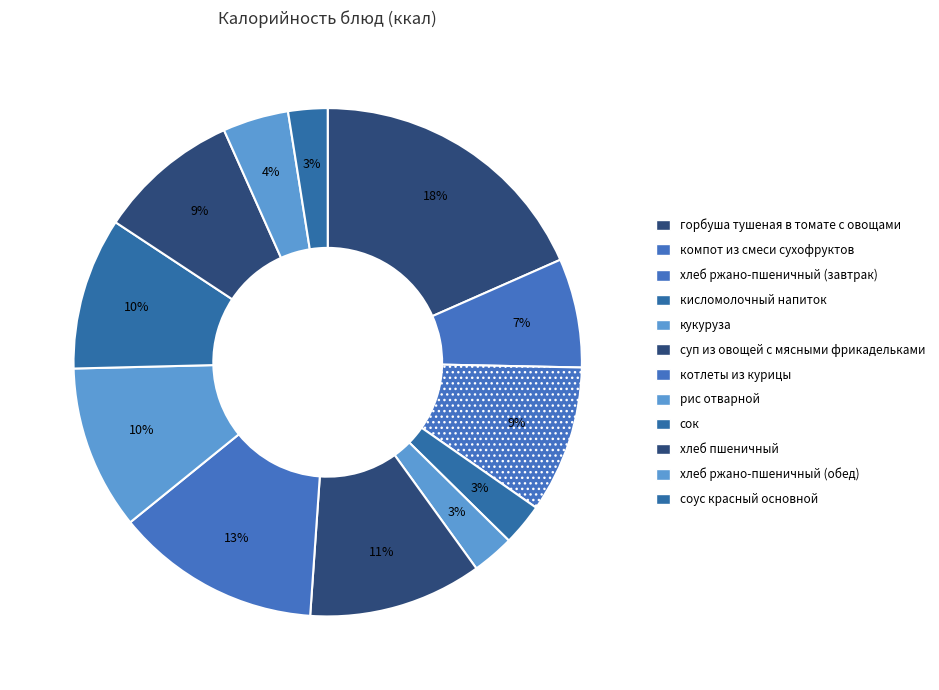

How many slices are in this pie chart?

12